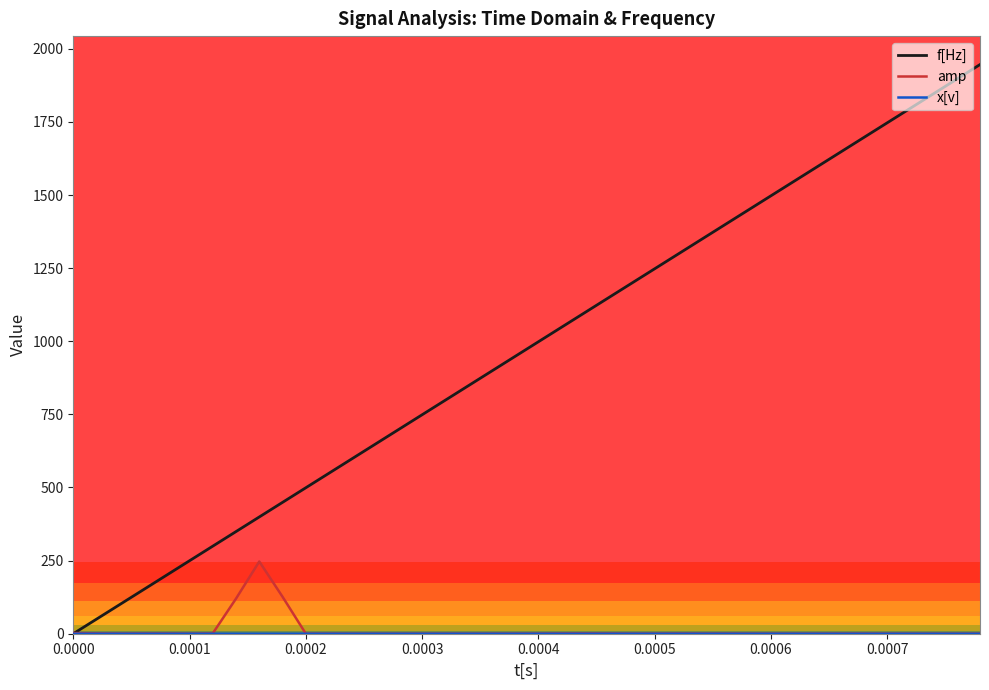

What is the greatest value displayed?

1946.1